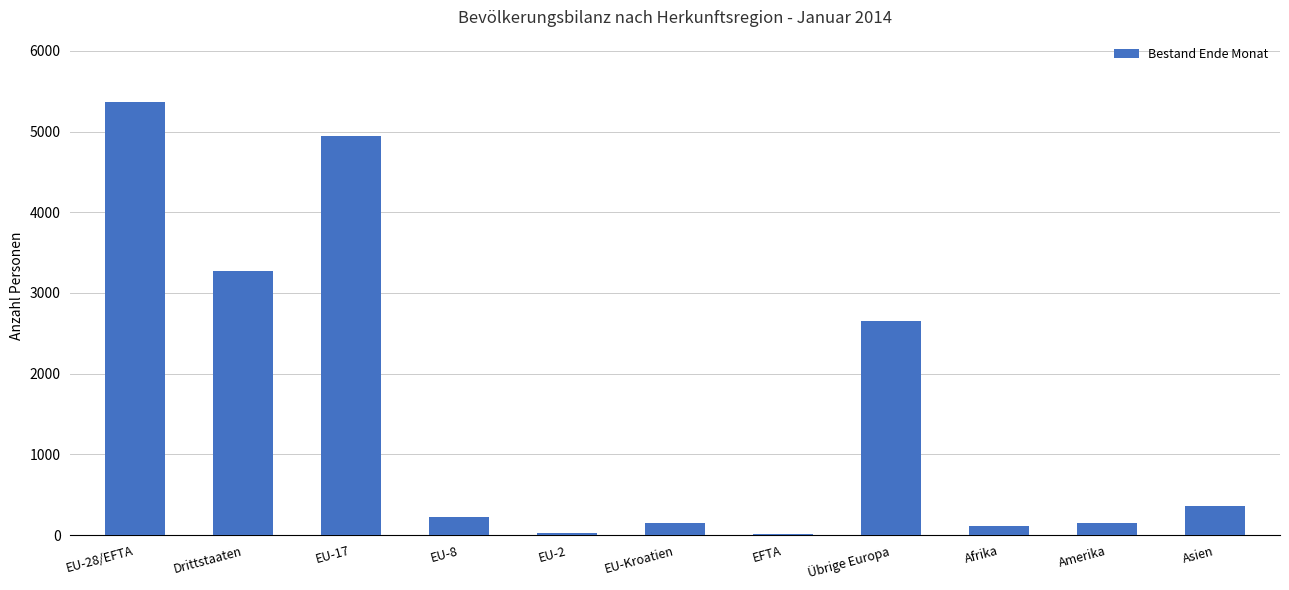

What value does the data have at EU-Kroatien?

148